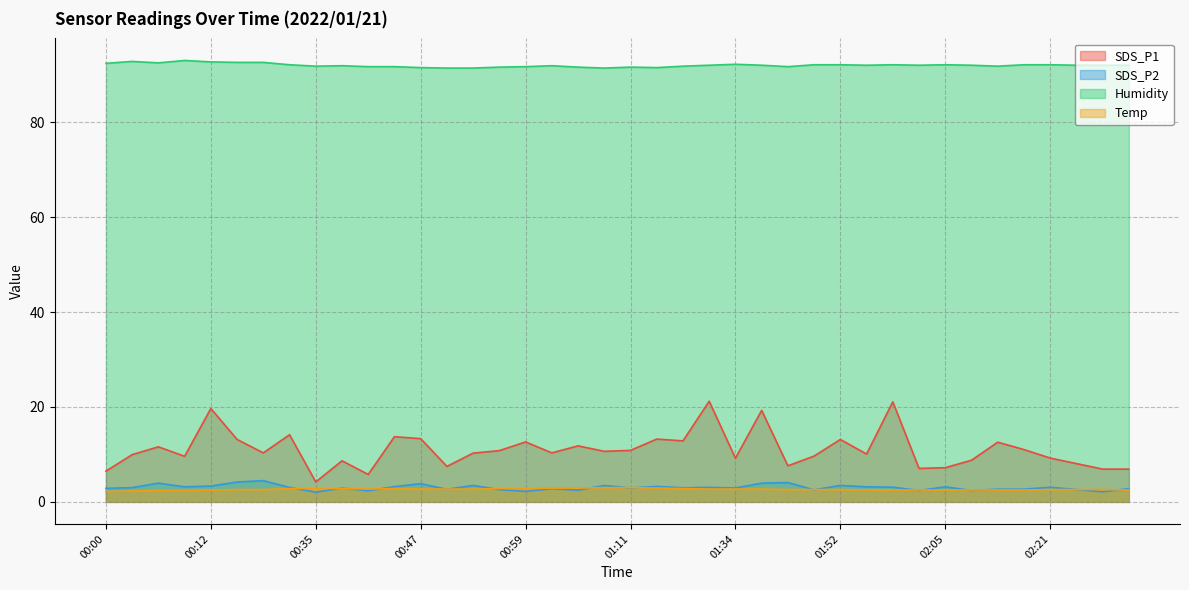

Is the value of Humidity at 00:09 greater than the value of SDS_P1 at 00:03?

Yes